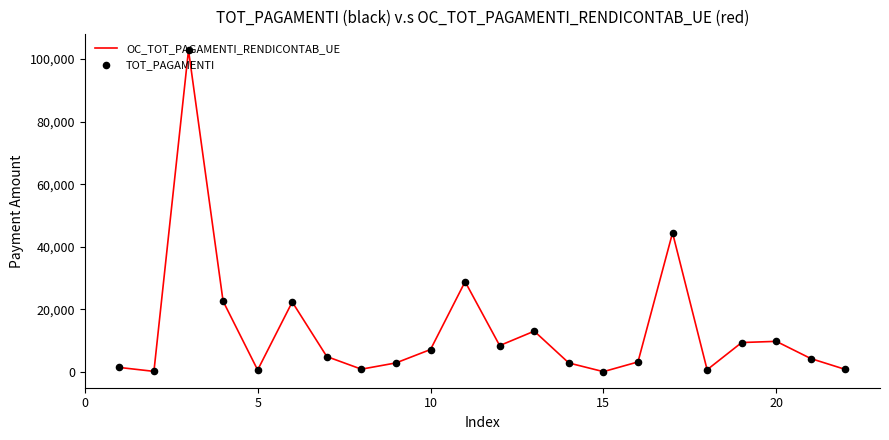

What is the maximum value shown in the chart?

102799.4